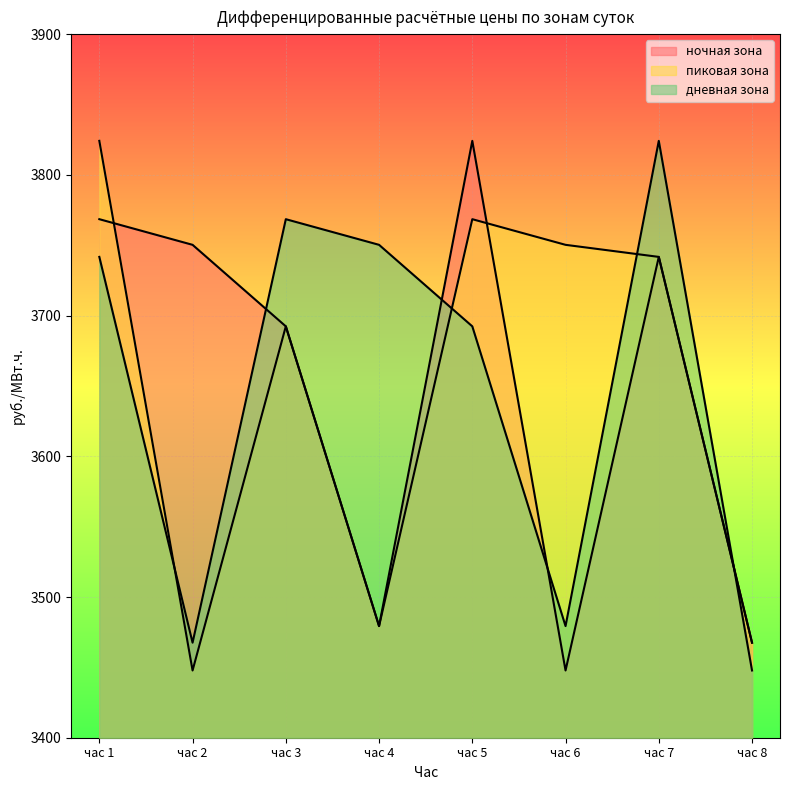

How many times do дневная зона and пиковая зона cross each other?

4